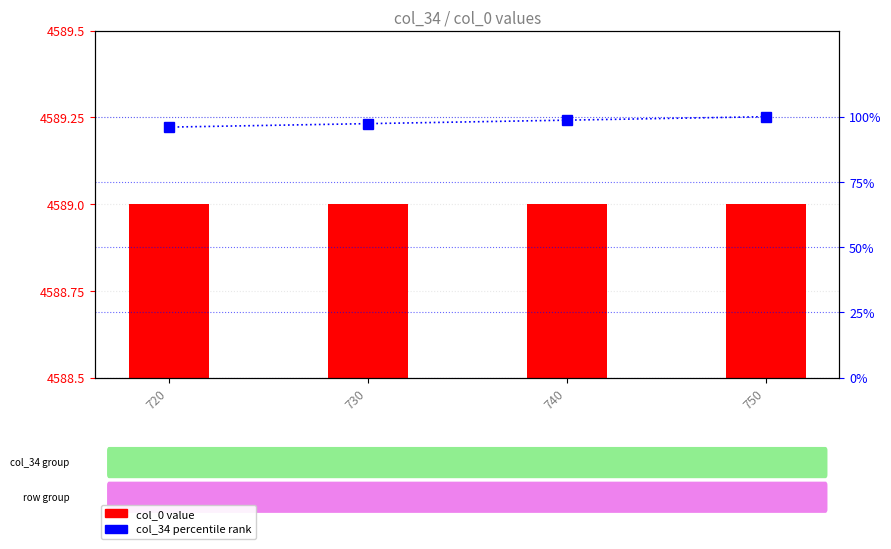

List the series in order of their peak value, lowest first.

col_34 percentile rank, col_0 value